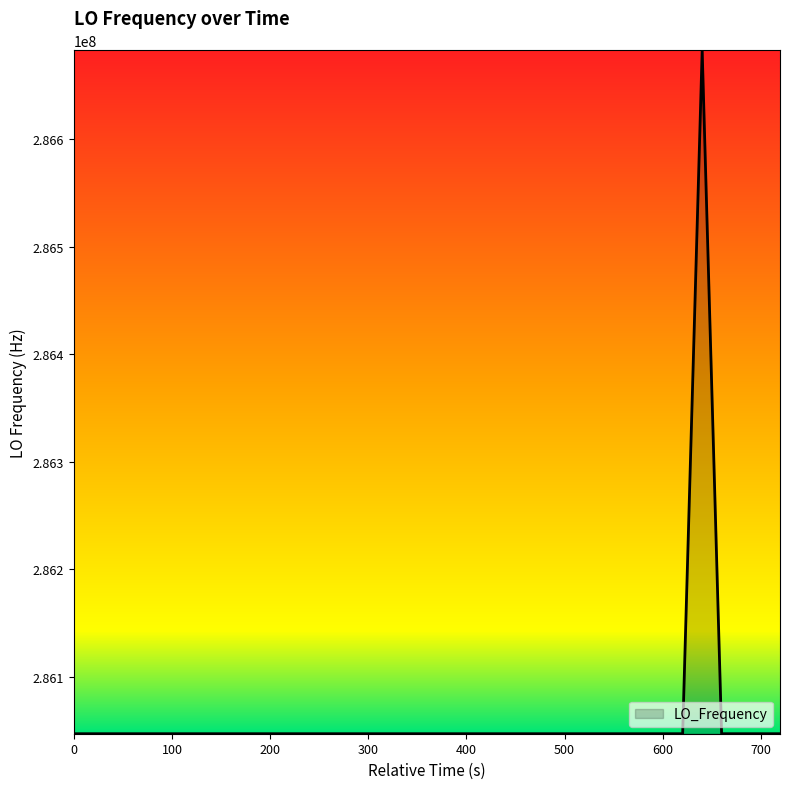

What is the difference between the maximum and minimum values?

635711.0